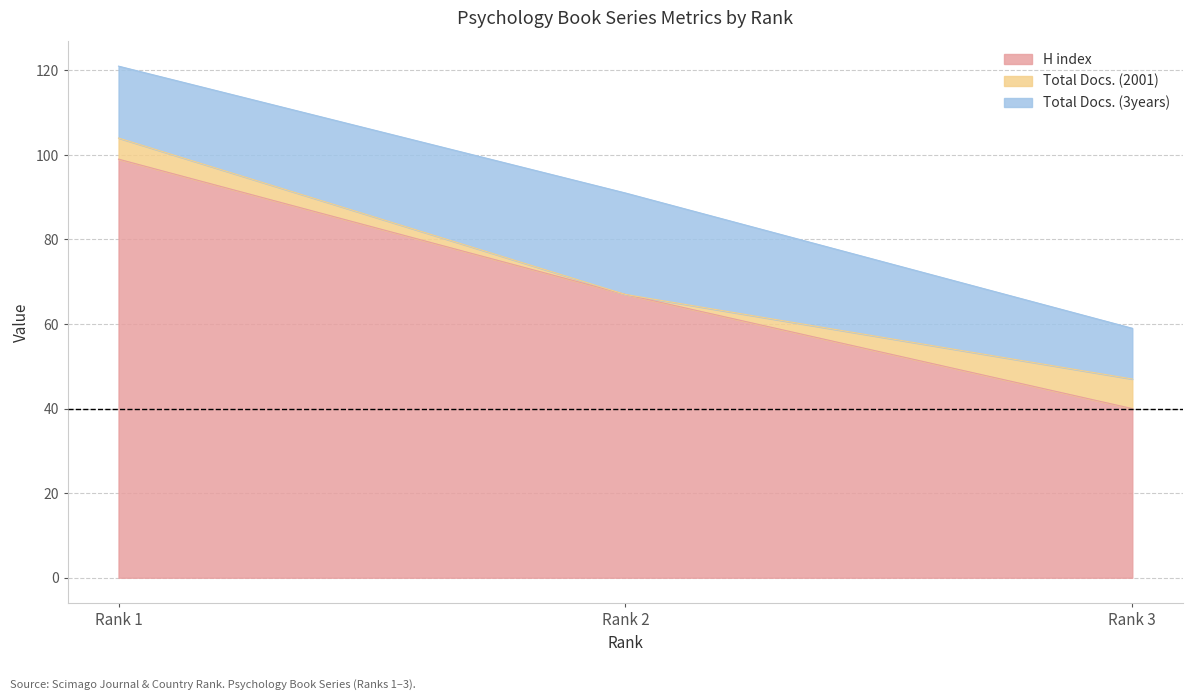

List the series in order of their overall mean, lowest first.

Total Docs. (2001), Total Docs. (3years), H index